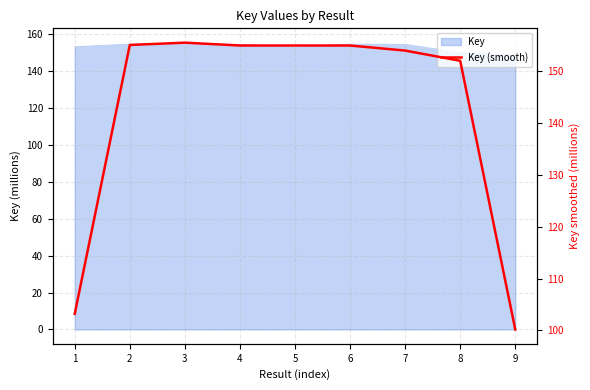

The chart shows a value of 103.2 at 1. True or false?

True